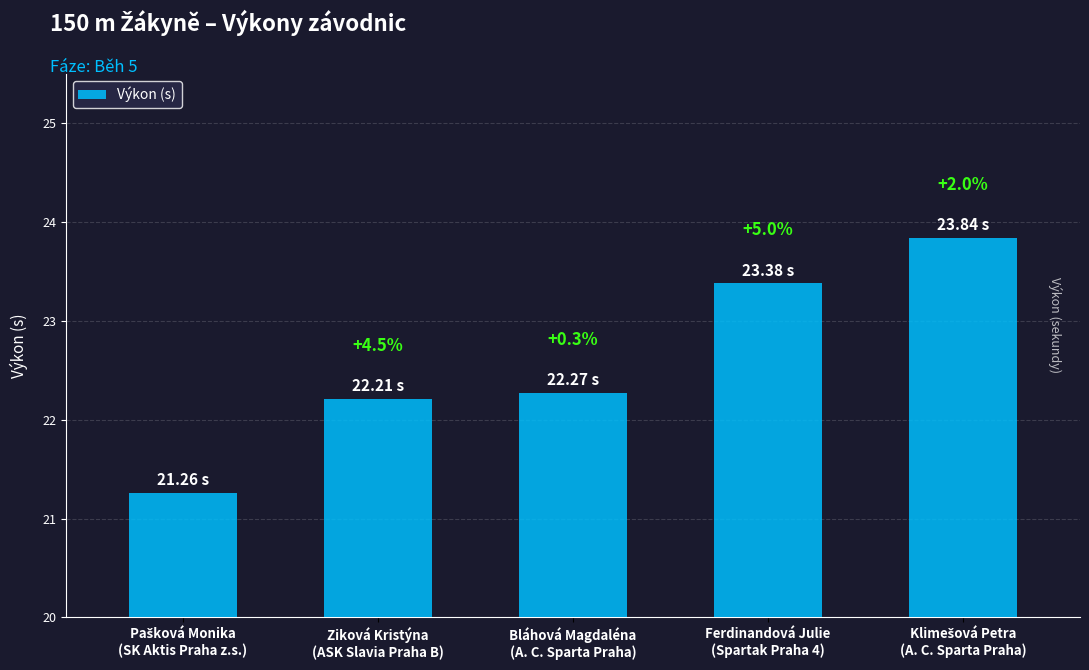

Which has a higher value, Ziková Kristýna
(ASK Slavia Praha B) or Ferdinandová Julie
(Spartak Praha 4)?

Ferdinandová Julie
(Spartak Praha 4)